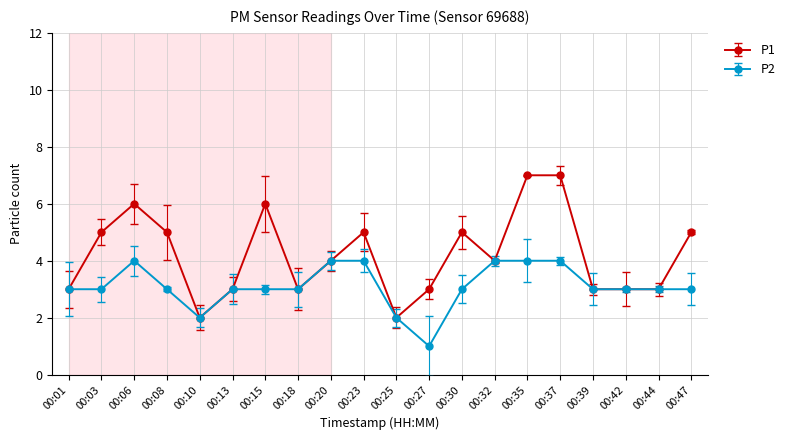

What is the approximate value of P2 at 00:25?

2